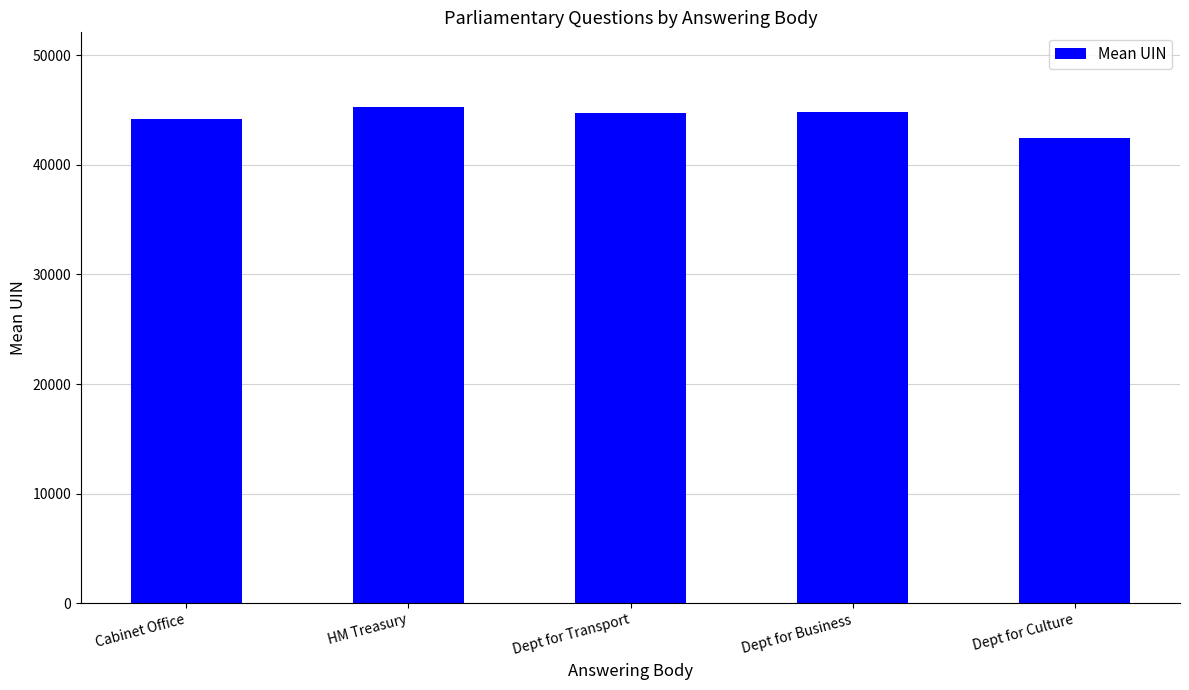

What is the sum of the values at Dept for Transport and Dept for Business?

89555.0